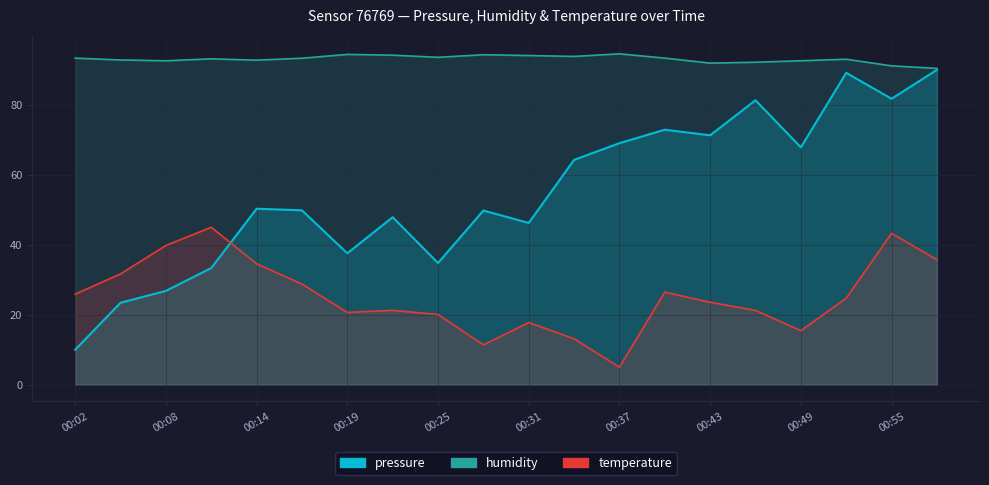

Between 00:25 and 00:05, which is larger?

00:25